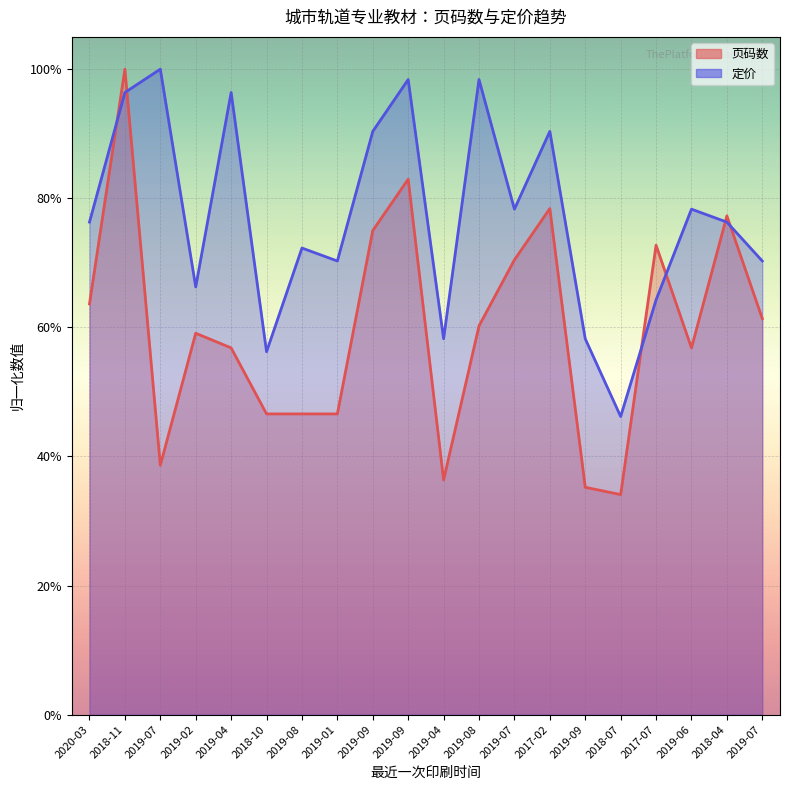

Reading left to right, list all the values displayed in this chart.

页码数: 2020-03=0.6	2018-11=1.0	2019-07=0.4	2019-02=0.6	2019-04=0.6	2018-10=0.5	2019-08=0.5	2019-01=0.5	2019-09=0.8	2019-09=0.8	2019-04=0.4	2019-08=0.6	2019-07=0.7	2017-02=0.8	2019-09=0.4	2018-07=0.3	2017-07=0.7	2019-06=0.6	2018-04=0.8	2019-07=0.6
定价: 2020-03=0.8	2018-11=1.0	2019-07=1.0	2019-02=0.7	2019-04=1.0	2018-10=0.6	2019-08=0.7	2019-01=0.7	2019-09=0.9	2019-09=1.0	2019-04=0.6	2019-08=1.0	2019-07=0.8	2017-02=0.9	2019-09=0.6	2018-07=0.5	2017-07=0.6	2019-06=0.8	2018-04=0.8	2019-07=0.7